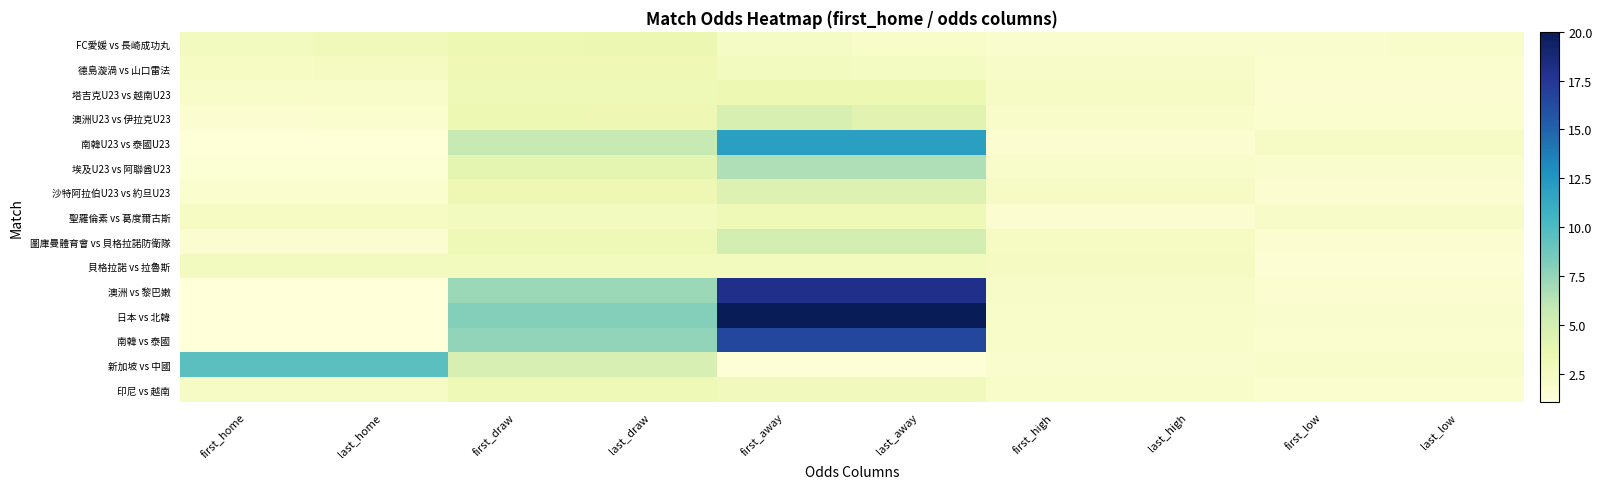

What is the smallest value displayed?

1.1